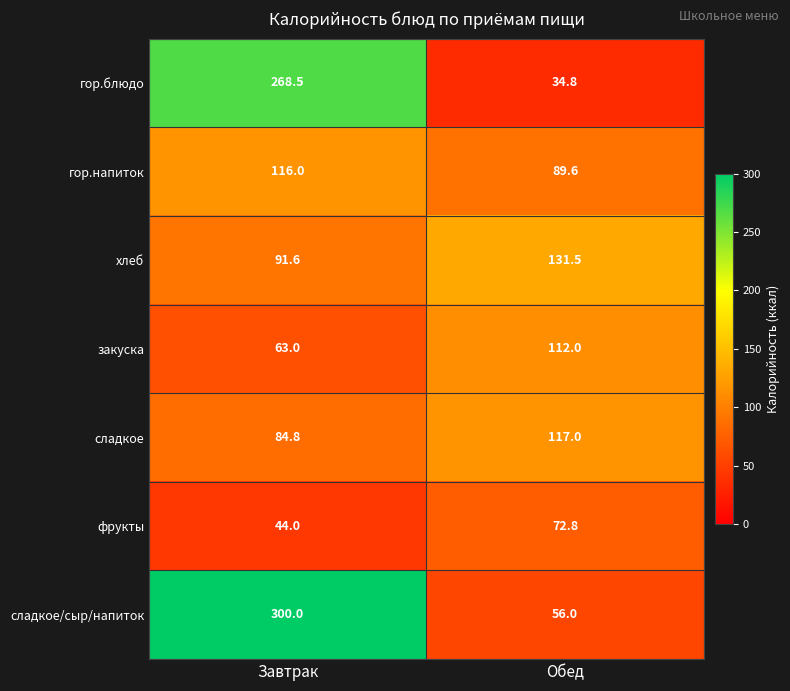

What is the total value across all series at Обед?

613.7